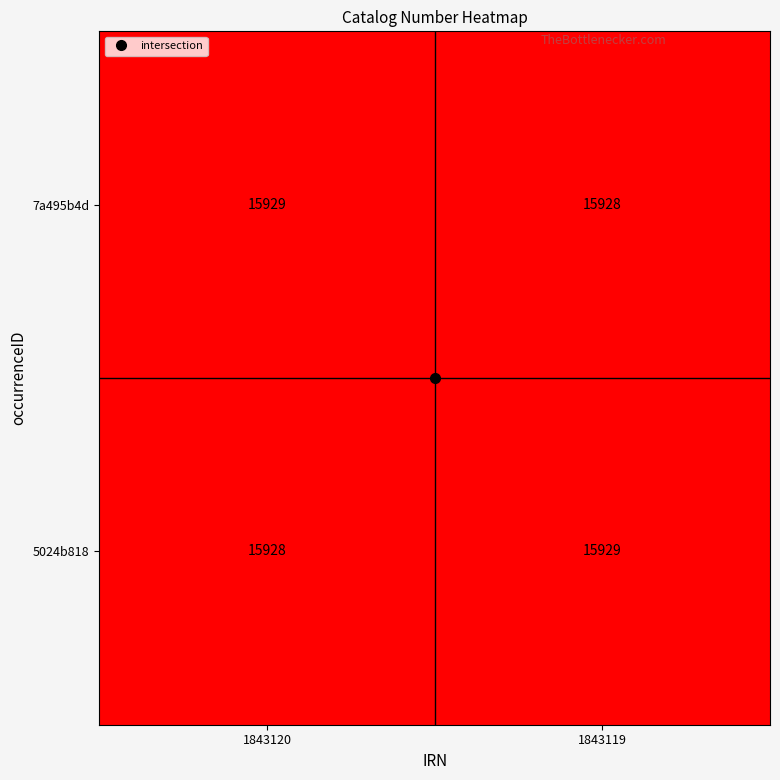

At which label is 5024b818 closest to 15928?

1843120